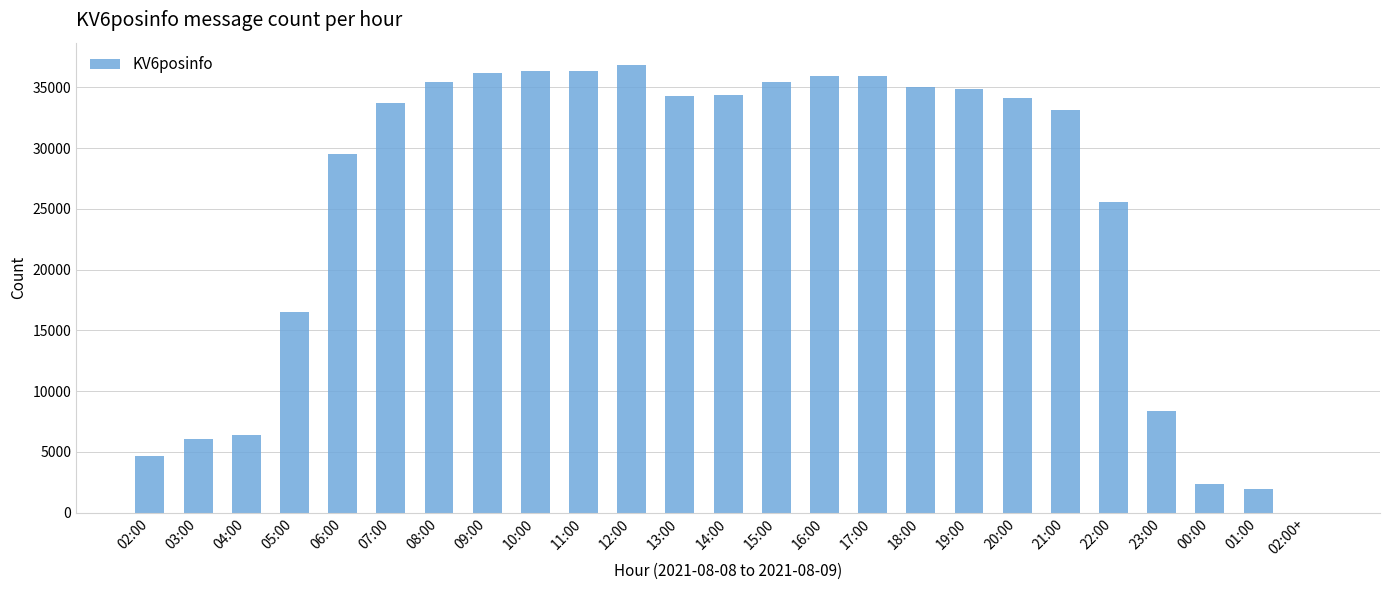

Where is the data nearest to the value 18422?

05:00